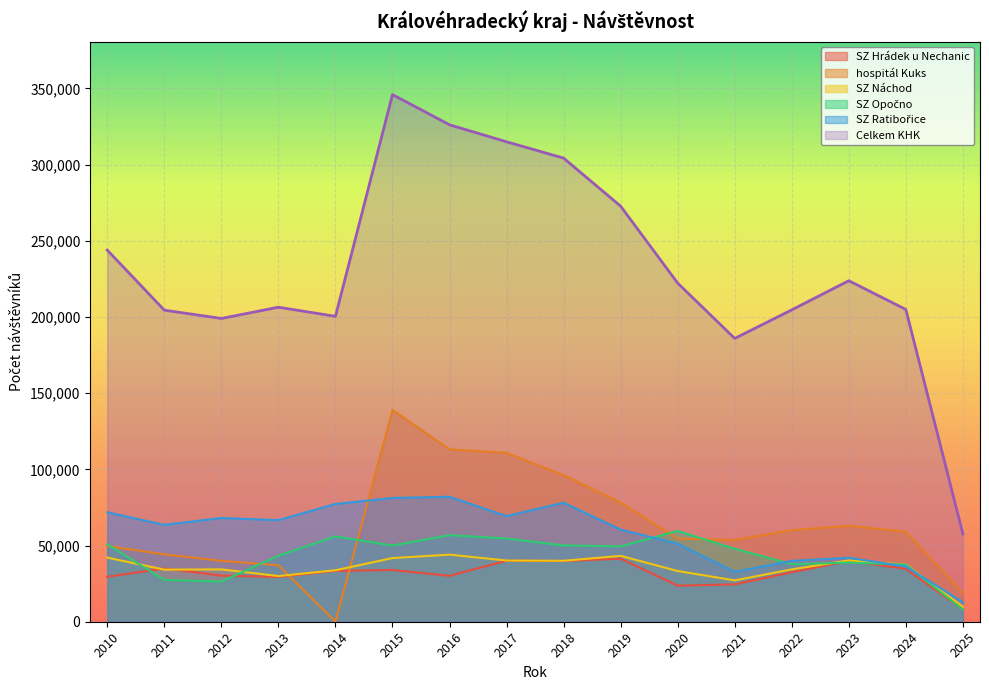

True or false: SZ Hrádek u Nechanic and SZ Náchod cross at least once.

True